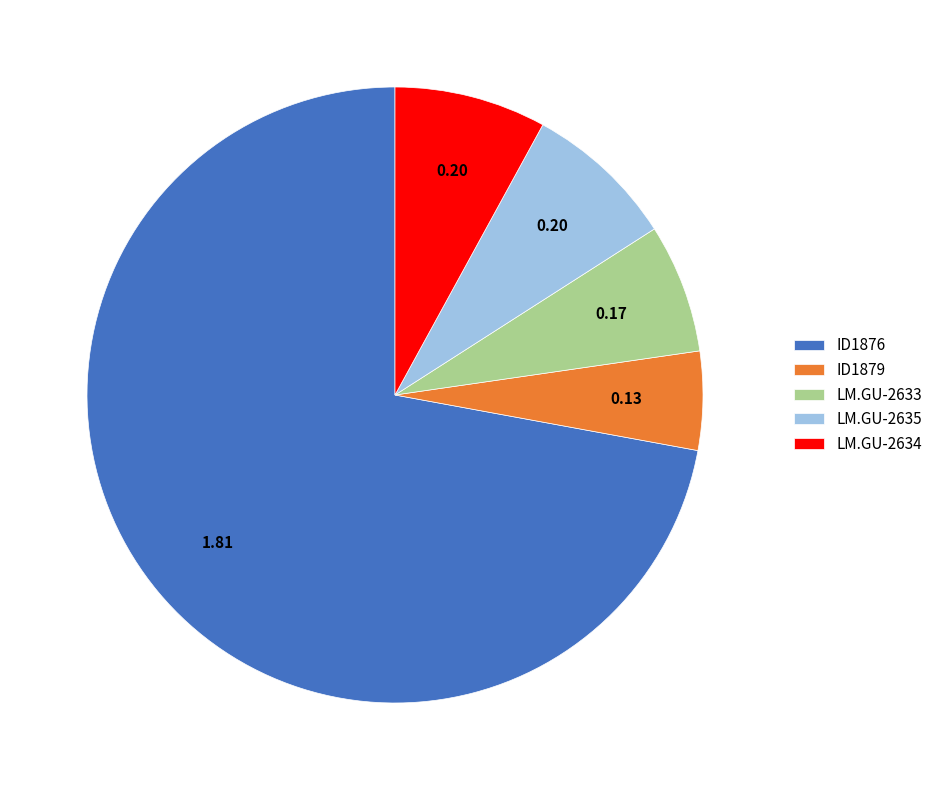

Is ID1876 the majority of the pie?

Yes